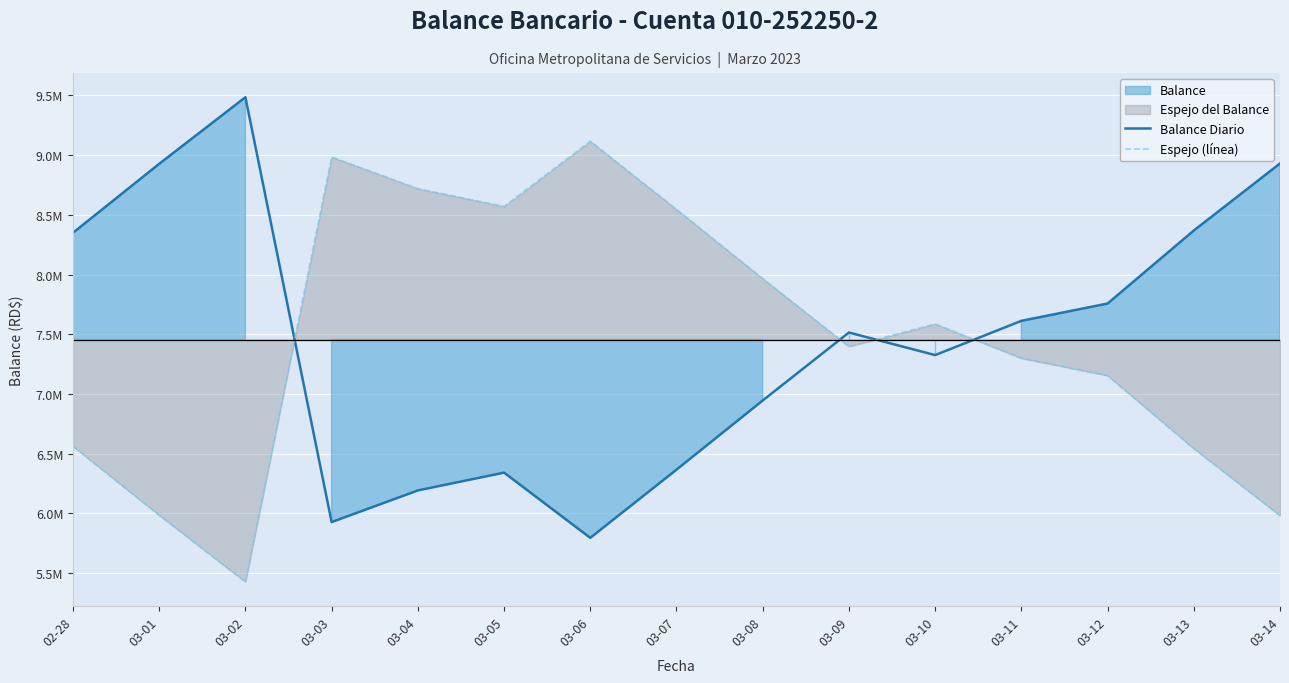

True or false: Balance Diario has more than 2 points higher than both neighbors.

True